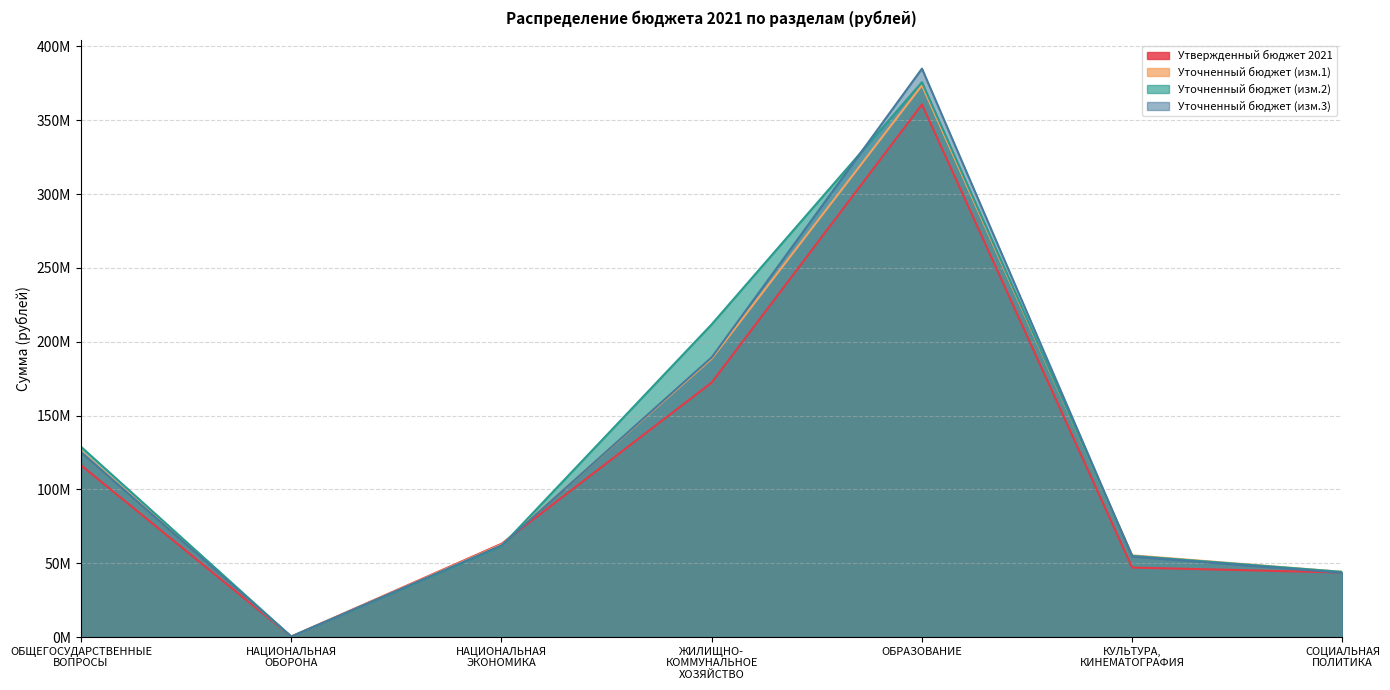

Rank the categories by Уточненный бюджет (изм.1) value from lowest to highest.

НАЦИОНАЛЬНАЯ
ОБОРОНА, СОЦИАЛЬНАЯ
ПОЛИТИКА, КУЛЬТУРА,
КИНЕМАТОГРАФИЯ, НАЦИОНАЛЬНАЯ
ЭКОНОМИКА, ОБЩЕГОСУДАРСТВЕННЫЕ
ВОПРОСЫ, ЖИЛИЩНО-
КОММУНАЛЬНОЕ
ХОЗЯЙСТВО, ОБРАЗОВАНИЕ